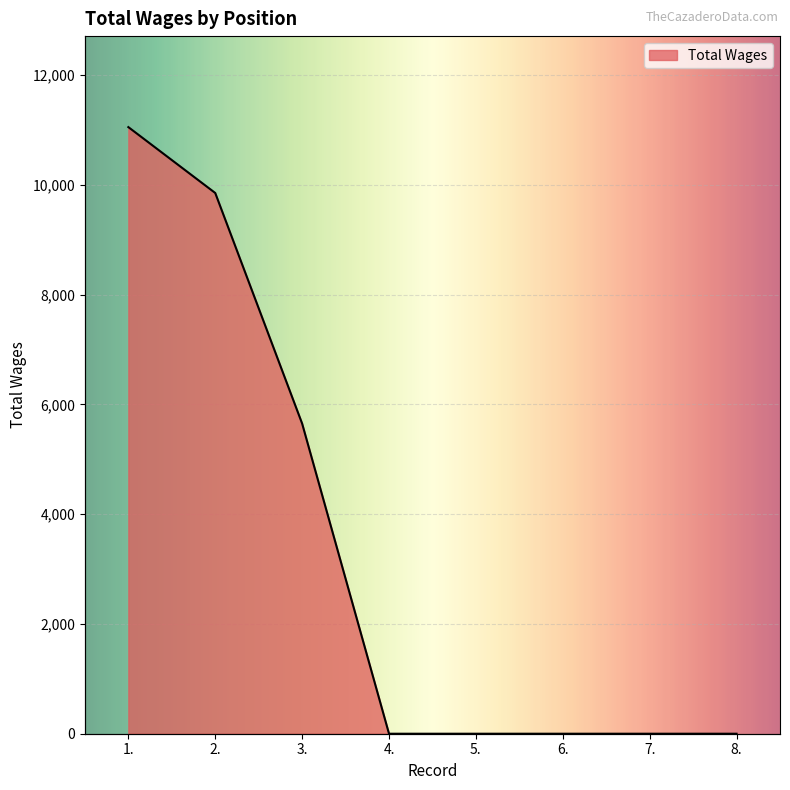

Read the value at 3..

5650